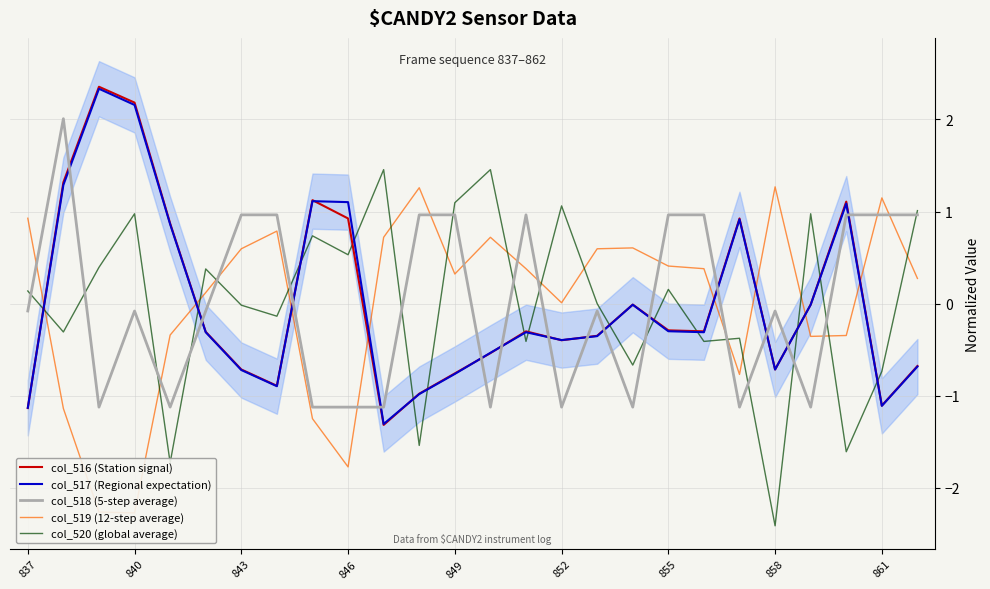

Reading left to right, list all the values displayed in this chart.

col_519 (12-step average): 0.9	-1.1	-2.3	-2.3	-0.3	0.1	0.6	0.8	-1.2	-1.8	0.7	1.3	0.3	0.7	0.4	0.0	0.6	0.6	0.4	0.4	-0.8	1.3	-0.4	-0.3	1.1	0.3
col_520 (global average): 0.1	-0.3	0.4	1.0	-1.7	0.4	-0.0	-0.1	0.7	0.5	1.5	-1.5	1.1	1.5	-0.4	1.1	0.0	-0.7	0.2	-0.4	-0.4	-2.4	1.0	-1.6	-0.7	1.0
col_516 (Station signal): -1.1	1.3	2.4	2.2	0.9	-0.3	-0.7	-0.9	1.1	0.9	-1.3	-1.0	-0.8	-0.5	-0.3	-0.4	-0.3	-0.0	-0.3	-0.3	0.9	-0.7	-0.0	1.1	-1.1	-0.7
col_517 (Regional expectation): -1.1	1.3	2.3	2.2	0.9	-0.3	-0.7	-0.9	1.1	1.1	-1.3	-1.0	-0.8	-0.5	-0.3	-0.4	-0.4	-0.0	-0.3	-0.3	0.9	-0.7	-0.0	1.1	-1.1	-0.7
col_518 (5-step average): -0.1	2.0	-1.1	-0.1	-1.1	-0.1	1.0	1.0	-1.1	-1.1	-1.1	1.0	1.0	-1.1	1.0	-1.1	-0.1	-1.1	1.0	1.0	-1.1	-0.1	-1.1	1.0	1.0	1.0